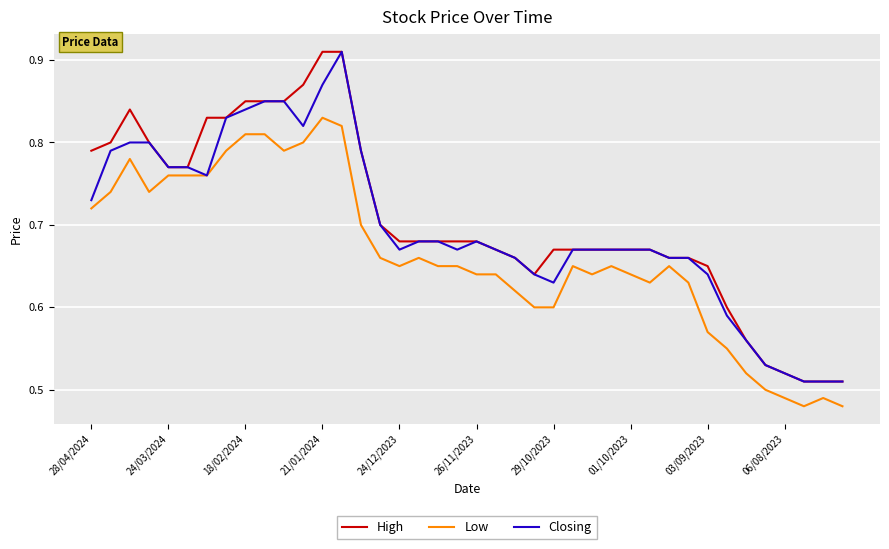

What is the maximum value shown in the chart?

0.9